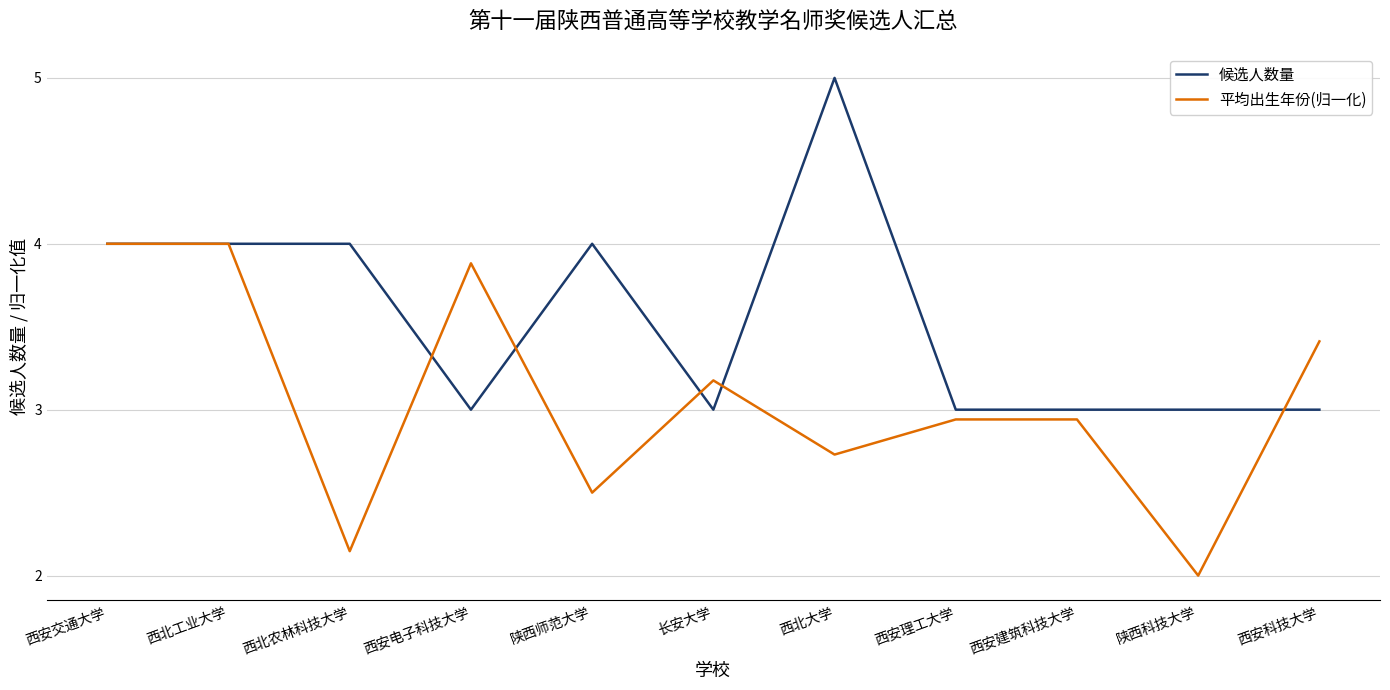

True or false: 平均出生年份(归一化) has a value of 3.4 at 西安科技大学.

True